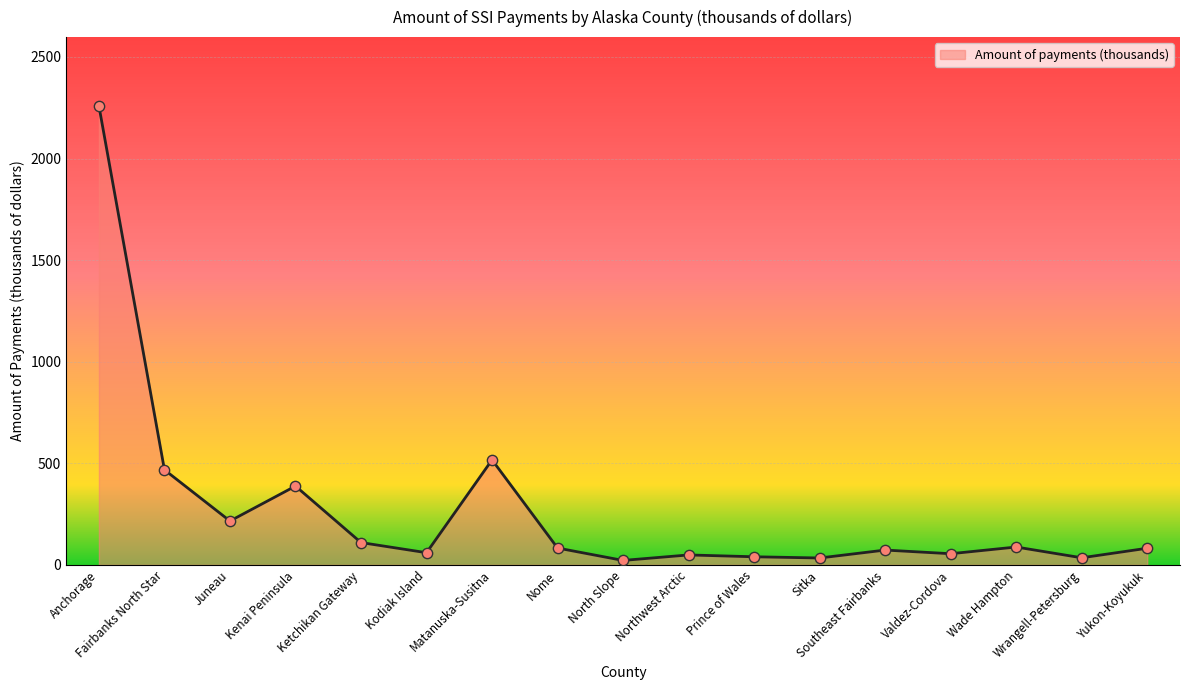

Approximately how many times larger is the value at Matanuska-Susitna compared to Nome?

6.2